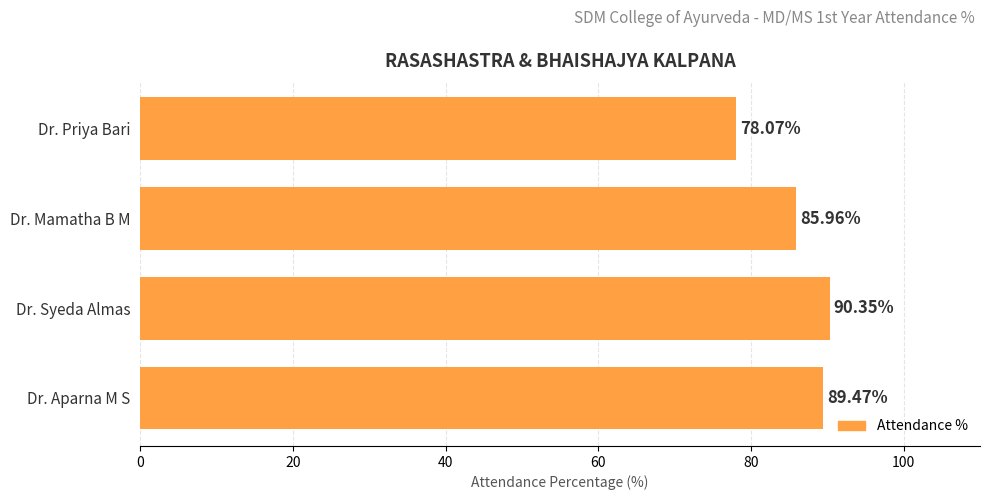

What is the smallest value displayed?

78.1